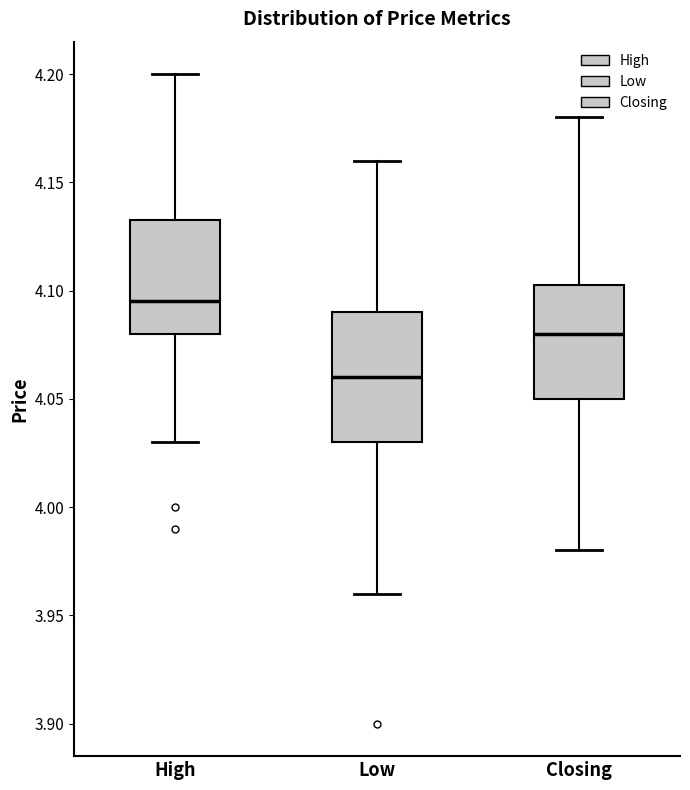

Reading left to right, transcribe this box plot: for each box, give where its median line is, the range the box spans, and where its two whiskers end, as read against the y-axis. The values are not printed on the chart, so give them approximately, as read against the axis.

High: median 4.095, box 4.080 to 4.135, whiskers 4.030 to 4.200
Low: median 4.060, box 4.030 to 4.090, whiskers 3.960 to 4.160
Closing: median 4.080, box 4.050 to 4.105, whiskers 3.980 to 4.180